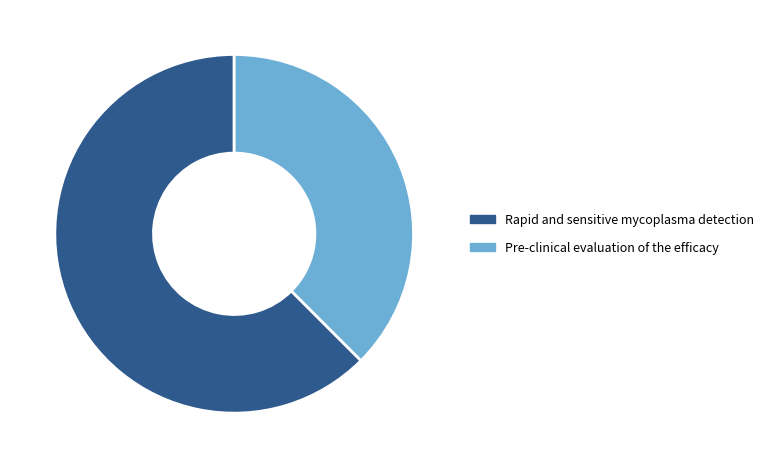

Which has a higher value, Pre-clinical evaluation of the efficacy or Rapid and sensitive mycoplasma detection?

Rapid and sensitive mycoplasma detection